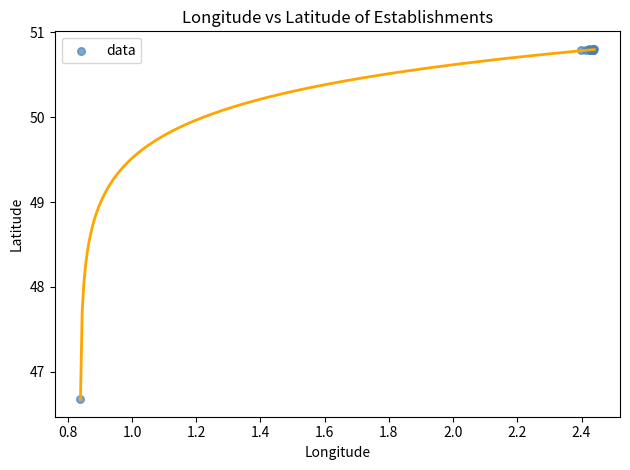

What Y value in the scatter plot is closest to 48?

46.7